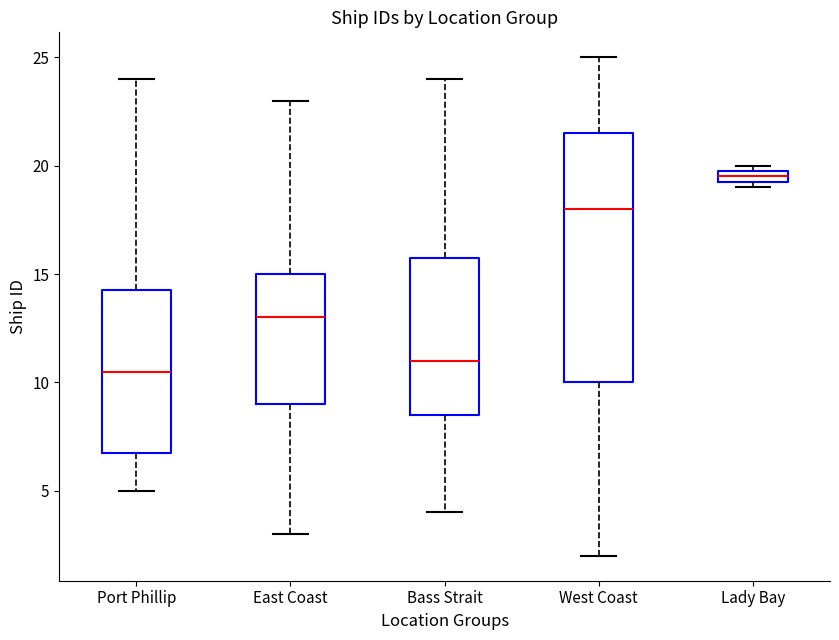

Where does the median line of the box for East Coast sit on the y-axis? The values are not printed on the chart, so give them approximately, as read against the axis.

13.0